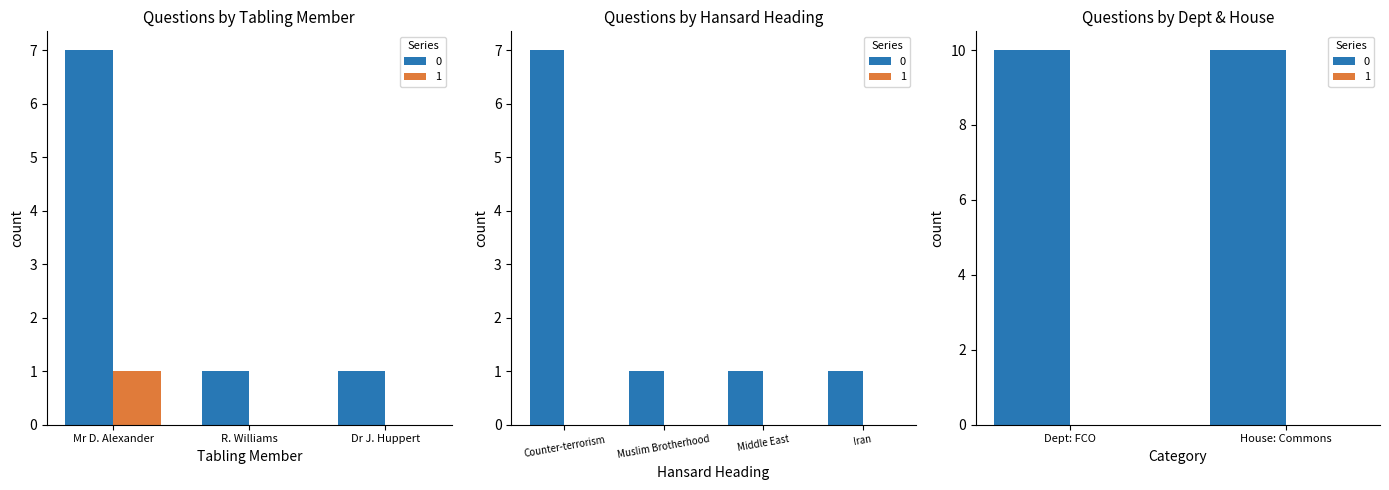

What is the sum of all values?

10